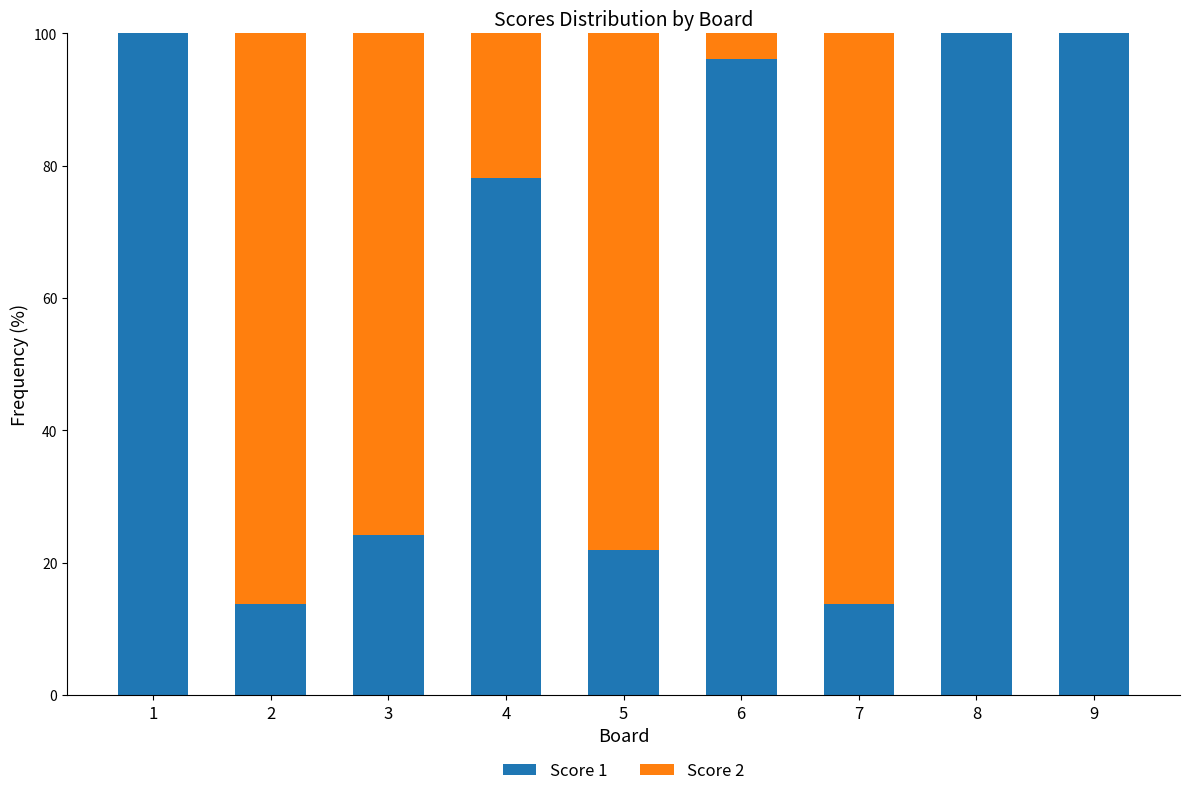

Is it true that Score 1 equals 19.9 at 7?

False